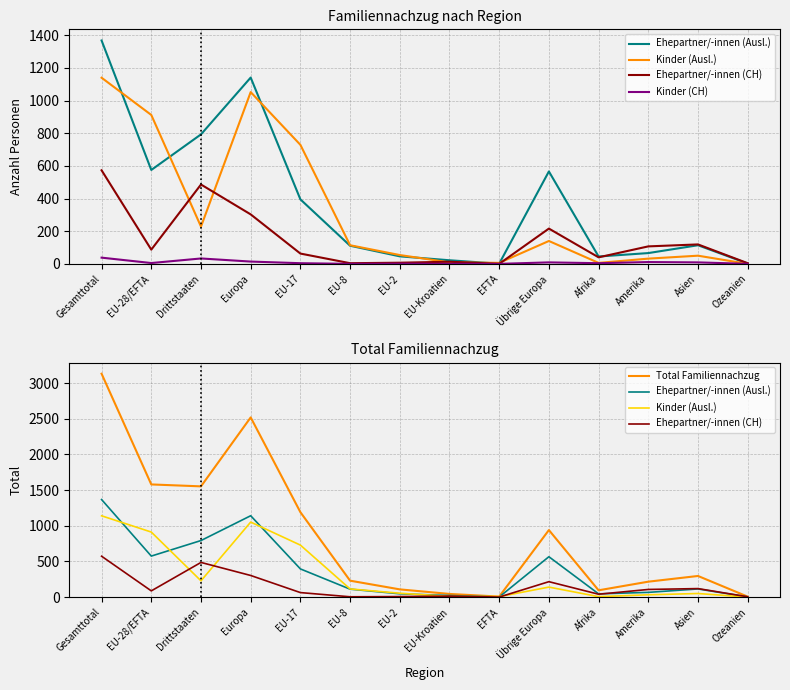

At which category is the sum across all series the highest?

Gesamttotal